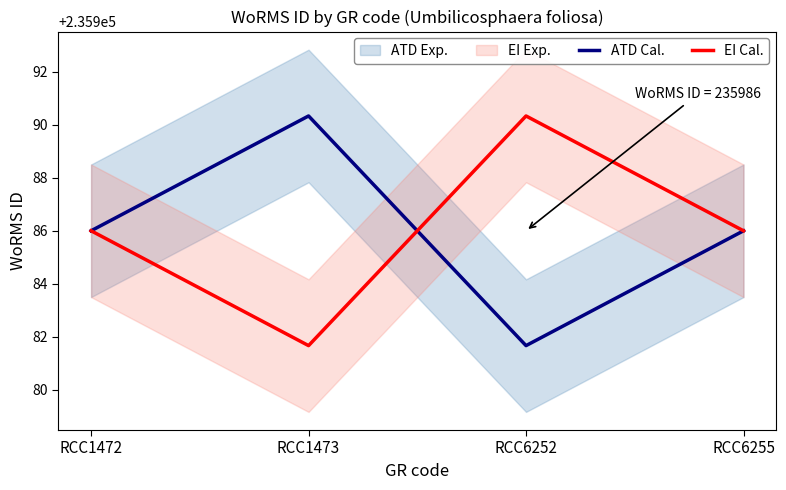

True or false: ATD Cal. and EI Cal. cross at least once.

True